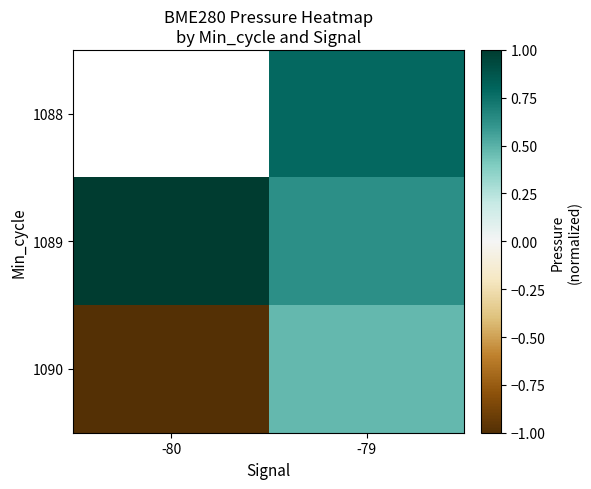

Between -79 and -80, which is larger?

-80